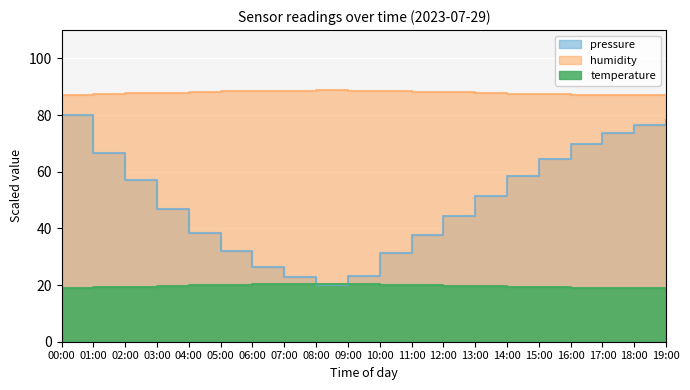

At how many categories does at least one series exceed 84?

20